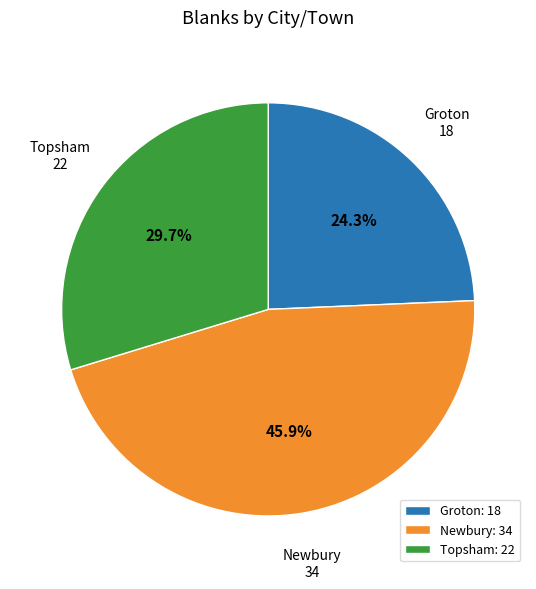

Does Newbury represent more than half of the total?

No